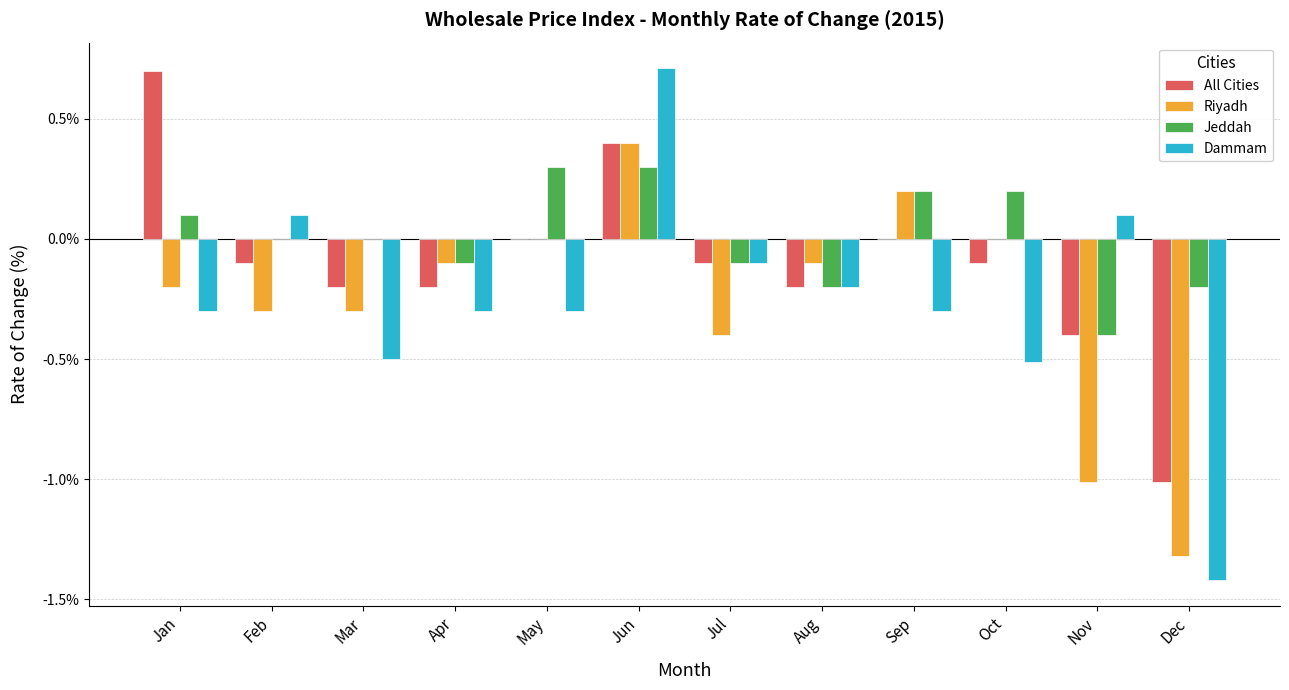

Reading right to left, transcribe all the data shown in this chart.

All Cities: Dec=-1.0	Nov=-0.4	Oct=-0.1	Sep=0.0	Aug=-0.2	Jul=-0.1	Jun=0.4	May=0.0	Apr=-0.2	Mar=-0.2	Feb=-0.1	Jan=0.7
Riyadh: Dec=-1.3	Nov=-1.0	Oct=0.0	Sep=0.2	Aug=-0.1	Jul=-0.4	Jun=0.4	May=0.0	Apr=-0.1	Mar=-0.3	Feb=-0.3	Jan=-0.2
Jeddah: Dec=-0.2	Nov=-0.4	Oct=0.2	Sep=0.2	Aug=-0.2	Jul=-0.1	Jun=0.3	May=0.3	Apr=-0.1	Mar=0.0	Feb=0.0	Jan=0.1
Dammam: Dec=-1.4	Nov=0.1	Oct=-0.5	Sep=-0.3	Aug=-0.2	Jul=-0.1	Jun=0.7	May=-0.3	Apr=-0.3	Mar=-0.5	Feb=0.1	Jan=-0.3